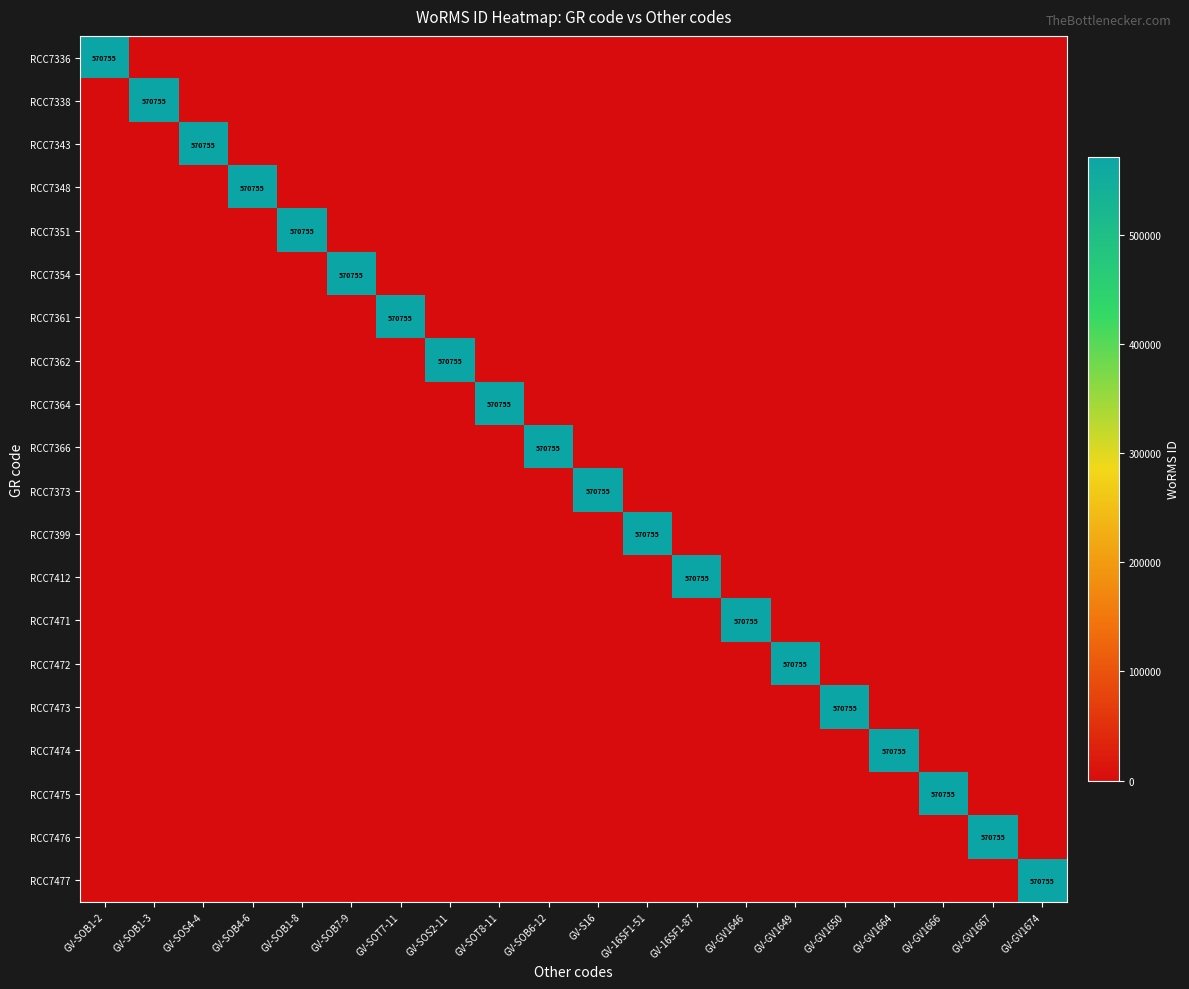

What is the total value across all series at GV-SOT8-11?

570755